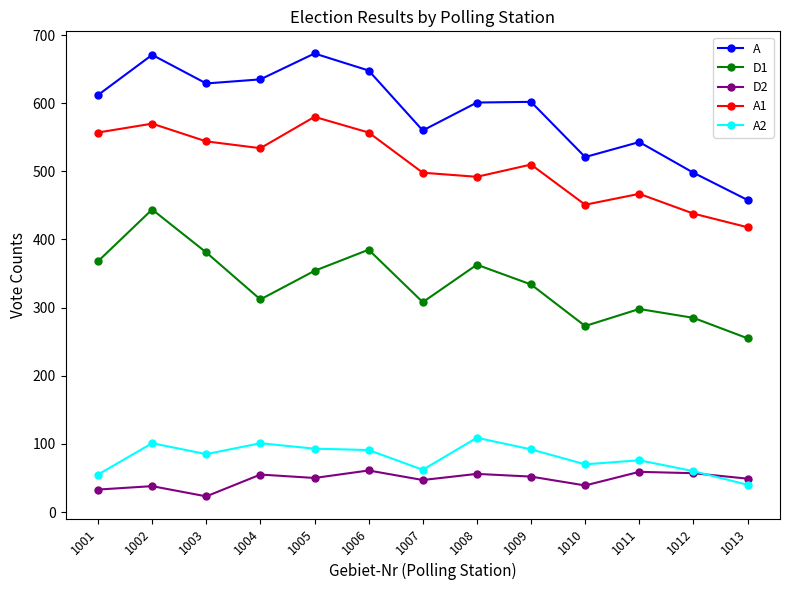

What is the difference between the second highest and second lowest values in the D2 series?

26